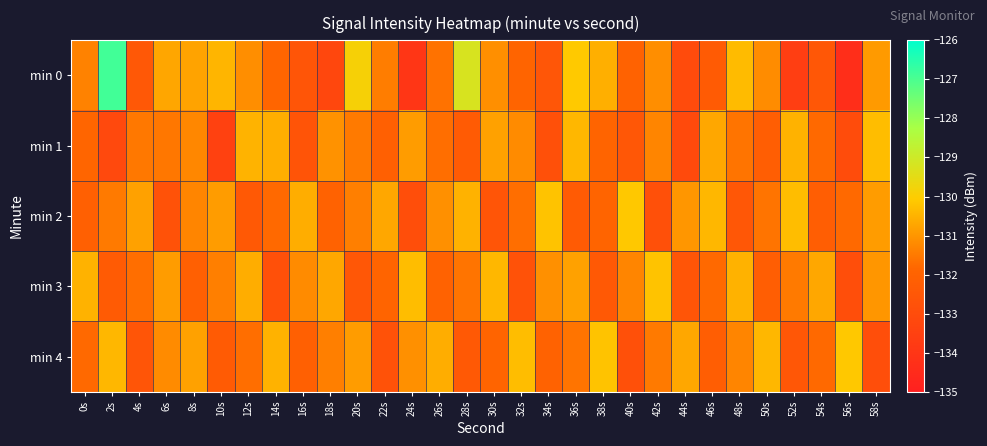

Reading left to right, transcribe all the data shown in this chart.

min 0: 0s=-131.3	2s=-126.9	4s=-132.5	6s=-130.7	8s=-130.8	10s=-130.4	12s=-131.1	14s=-131.9	16s=-132.6	18s=-133.2	20s=-129.9	22s=-131.4	24s=-134.0	26s=-131.6	28s=-129.2	30s=-131.1	32s=-131.9	34s=-132.6	36s=-130.1	38s=-130.6	40s=-132.0	42s=-131.1	44s=-133.1	46s=-132.3	48s=-130.3	50s=-131.2	52s=-133.6	54s=-132.5	56s=-134.3	58s=-130.9
min 1: 0s=-131.9	2s=-133.1	4s=-131.5	6s=-131.6	8s=-131.3	10s=-133.5	12s=-130.5	14s=-130.6	16s=-132.6	18s=-131.1	20s=-131.5	22s=-132.1	24s=-130.9	26s=-131.7	28s=-132.3	30s=-130.8	32s=-131.2	34s=-132.8	36s=-130.4	38s=-131.9	40s=-132.5	42s=-131.3	44s=-133.1	46s=-130.7	48s=-131.6	50s=-132.2	52s=-130.5	54s=-131.8	56s=-133.0	58s=-130.3
min 2: 0s=-132.1	2s=-131.5	4s=-130.8	6s=-132.7	8s=-131.3	10s=-130.9	12s=-132.4	14s=-131.8	16s=-130.6	18s=-132.0	20s=-131.4	22s=-130.7	24s=-132.9	26s=-131.1	28s=-130.5	30s=-132.6	32s=-131.7	34s=-130.2	36s=-132.3	38s=-131.9	40s=-130.1	42s=-132.8	44s=-131.0	46s=-130.4	48s=-132.5	50s=-131.6	52s=-130.3	54s=-132.2	56s=-131.8	58s=-130.9
min 3: 0s=-130.5	2s=-132.3	4s=-131.7	6s=-130.9	8s=-132.1	10s=-131.4	12s=-130.6	14s=-132.8	16s=-131.2	18s=-130.7	20s=-132.5	22s=-131.9	24s=-130.3	26s=-132.0	28s=-131.6	30s=-130.4	32s=-132.7	34s=-131.1	36s=-130.8	38s=-132.4	40s=-131.3	42s=-130.2	44s=-132.6	46s=-131.8	48s=-130.5	50s=-132.2	52s=-131.5	54s=-130.7	56s=-132.9	58s=-131.0
min 4: 0s=-131.8	2s=-130.4	4s=-132.6	6s=-131.2	8s=-130.8	10s=-132.3	12s=-131.7	14s=-130.5	16s=-132.1	18s=-131.4	20s=-130.9	22s=-132.7	24s=-131.1	26s=-130.6	28s=-132.4	30s=-131.9	32s=-130.3	34s=-132.0	36s=-131.6	38s=-130.2	40s=-132.8	42s=-131.5	44s=-130.7	46s=-132.2	48s=-131.3	50s=-130.4	52s=-132.5	54s=-131.8	56s=-130.1	58s=-132.9